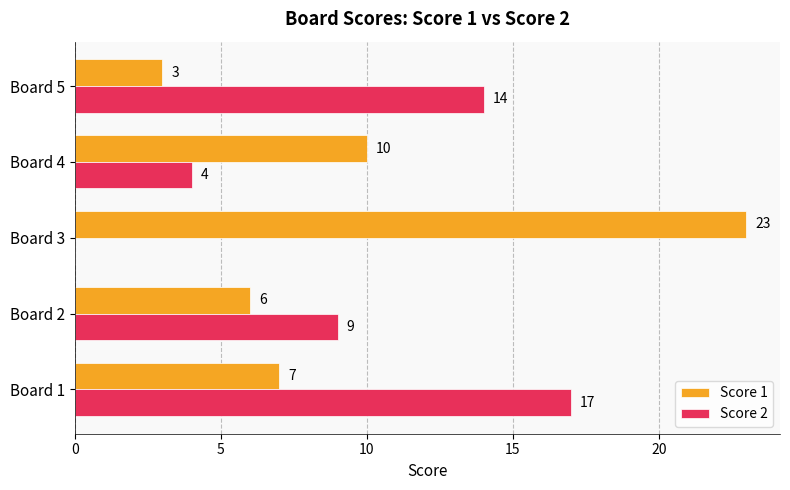

What are all the series names shown in the legend?

Score 1, Score 2